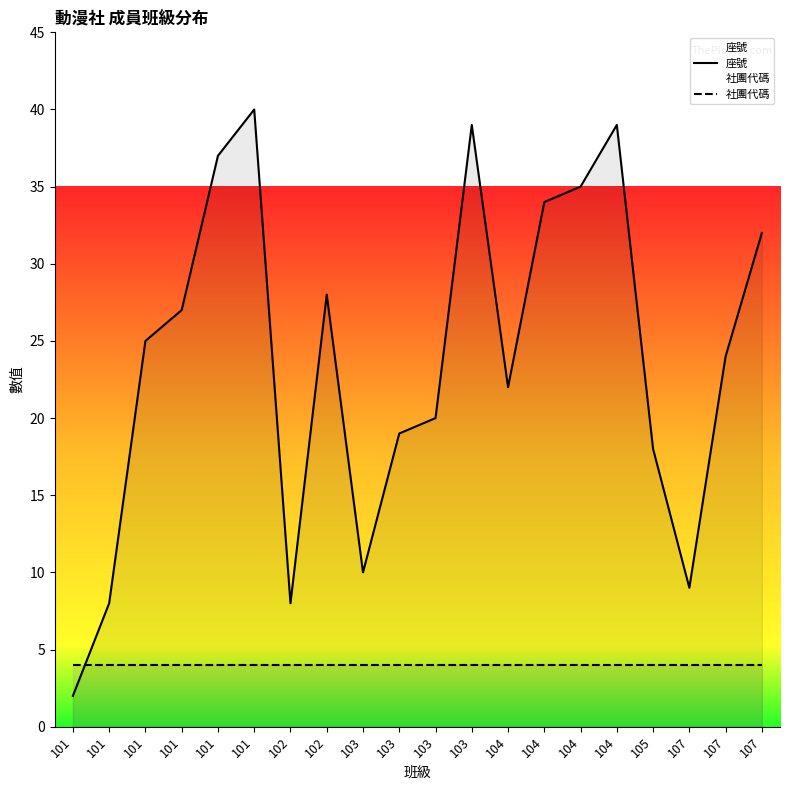

What is the difference between the 座號 values at 104 and 101?

27